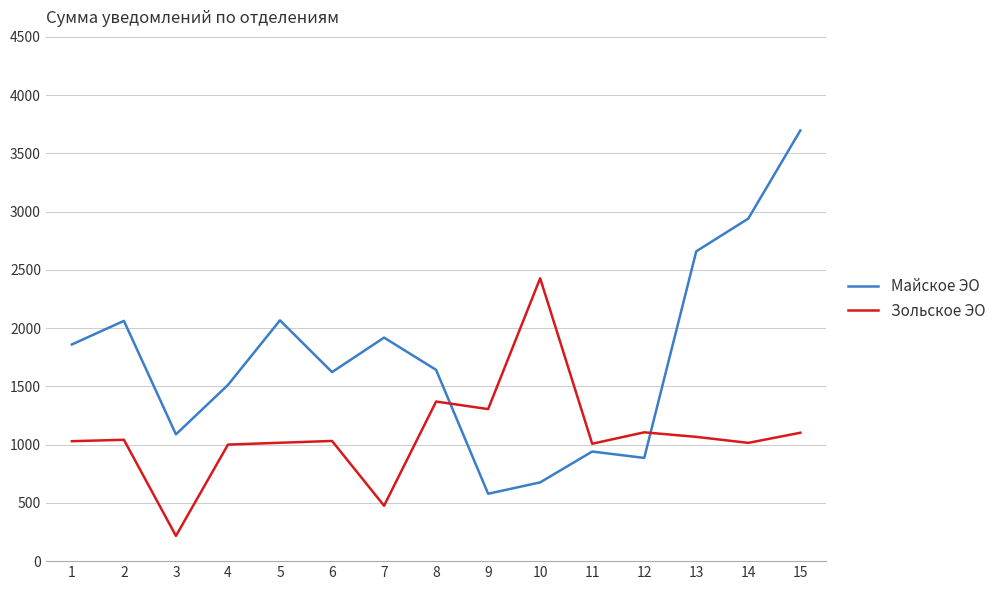

Where is the first local maximum for Майское ЭО?

2